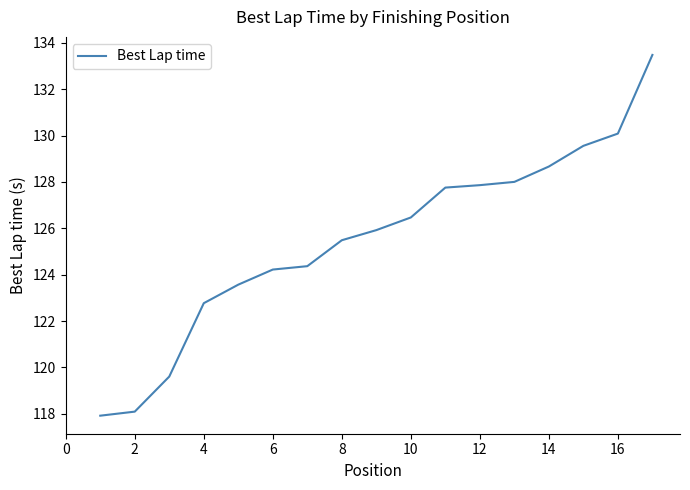

What is the greatest value displayed?

133.5